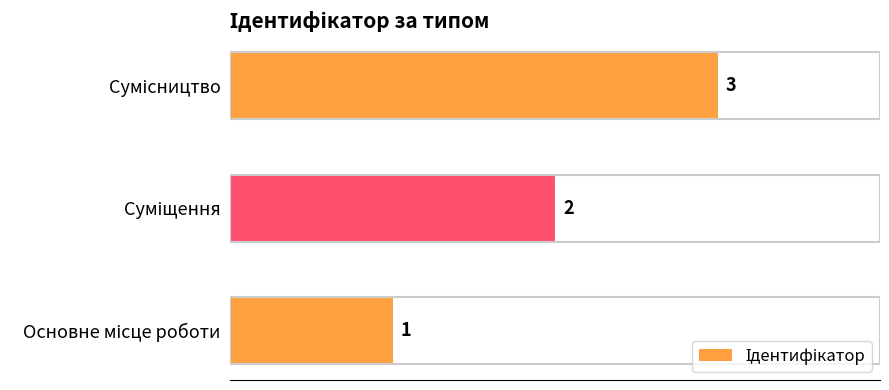

Count the number of categories in the chart.

3